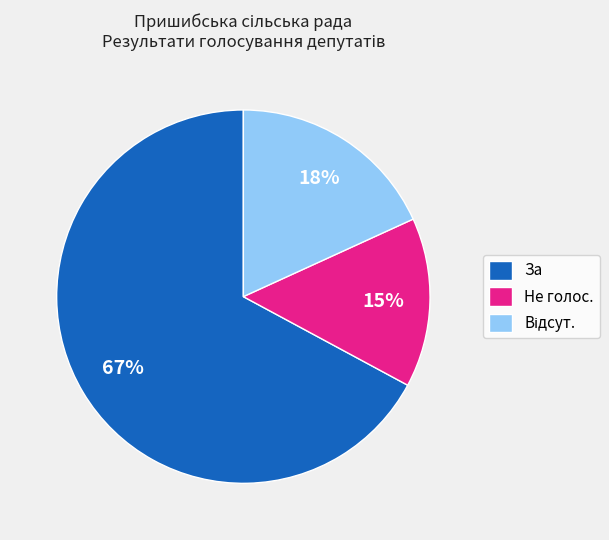

How many segments does this pie chart have?

3